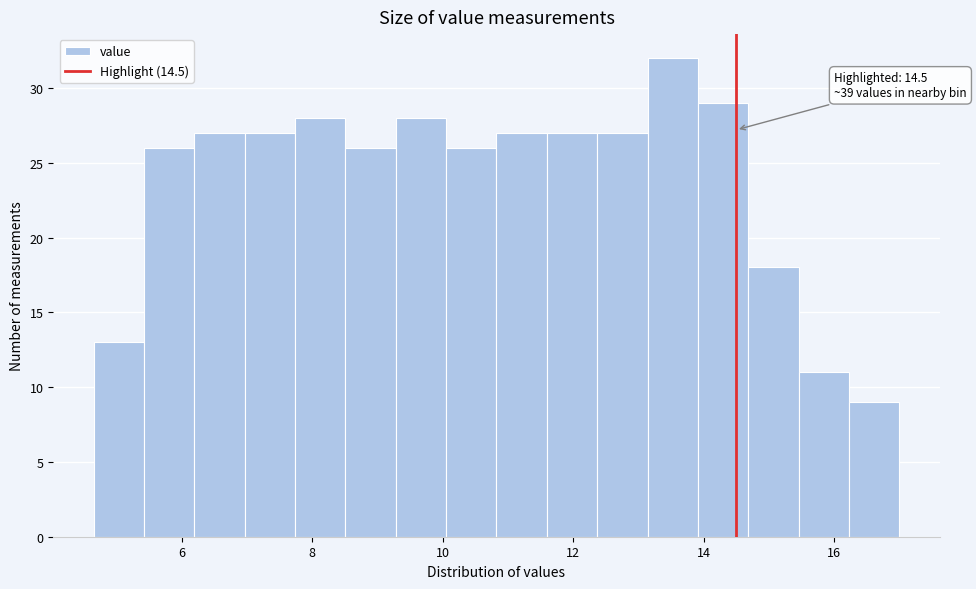

Read against the x-axis, roughly where is the centre of the tallest bar?

13.6